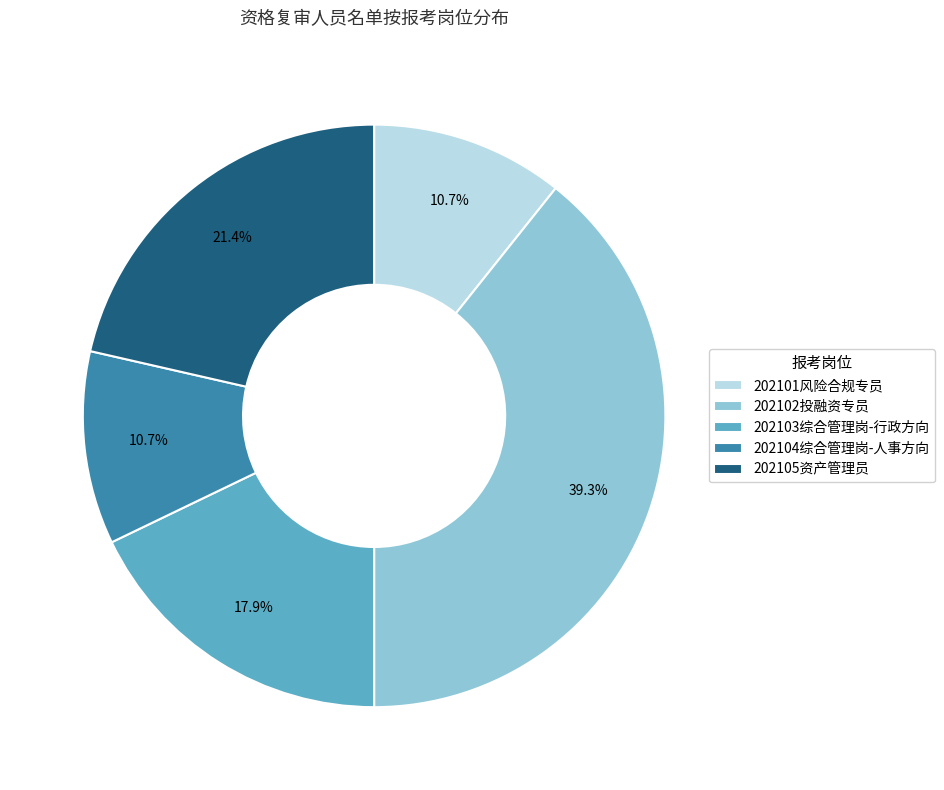

What percentage is NOT represented by 202102投融资专员?

60.7%